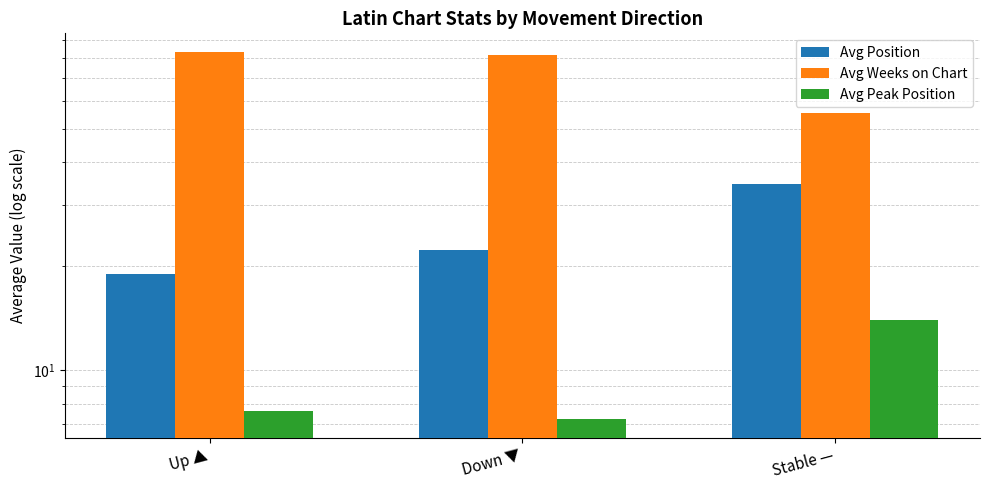

List the labels in order of Avg Weeks on Chart value, largest first.

Up ▲, Down ▼, Stable —